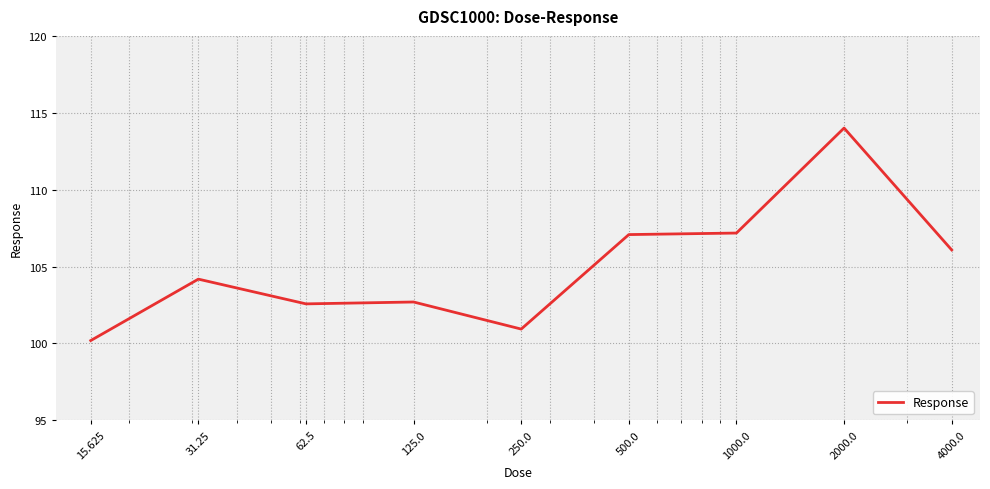

What is the maximum value shown in the chart?

114.0